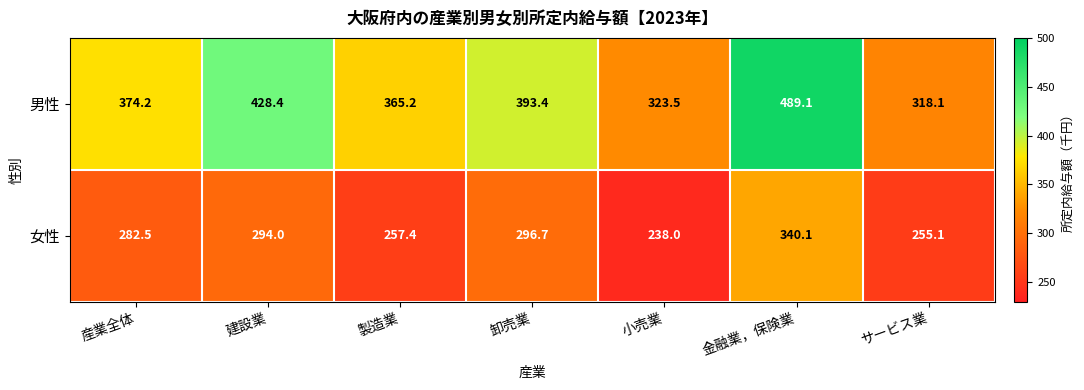

What is the sum of all 女性 values?

1963.8